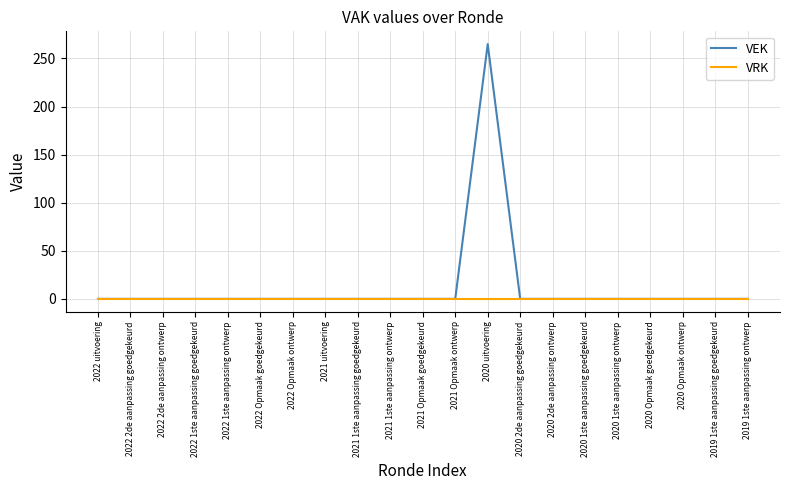

Which series has the largest range (max minus min)?

VEK